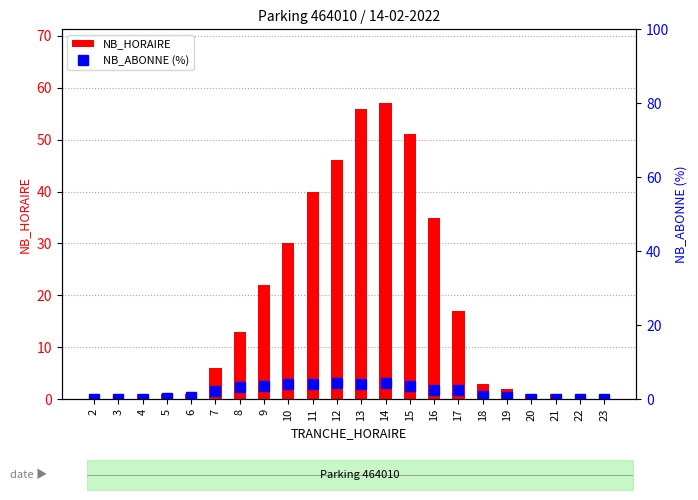

What is the average value of the NB_ABONNE (%) series?

1.9